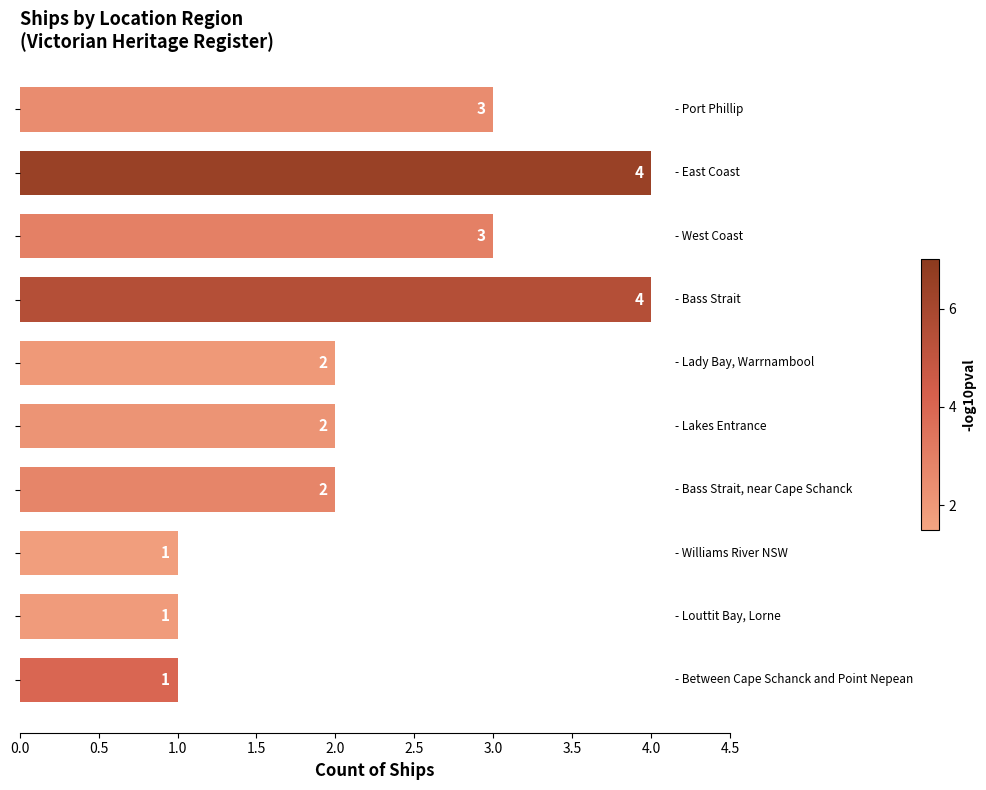

What is the difference between the maximum and minimum values?

3